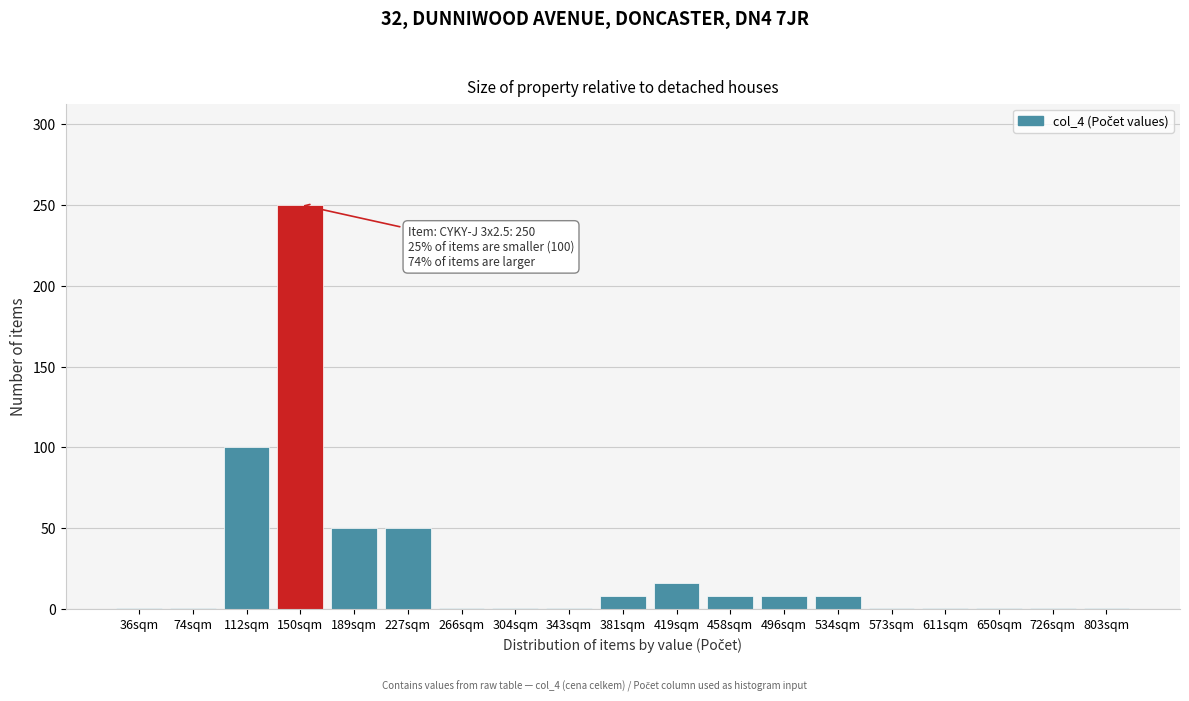

Reading left to right, extract all data points from this chart.

1	1	100	250	50	50	1	1	1	8	16	8	8	8	1	1	1	1	1